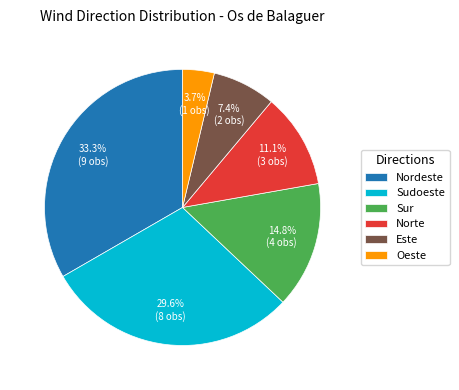

What portion of the pie excludes Este?

92.6%